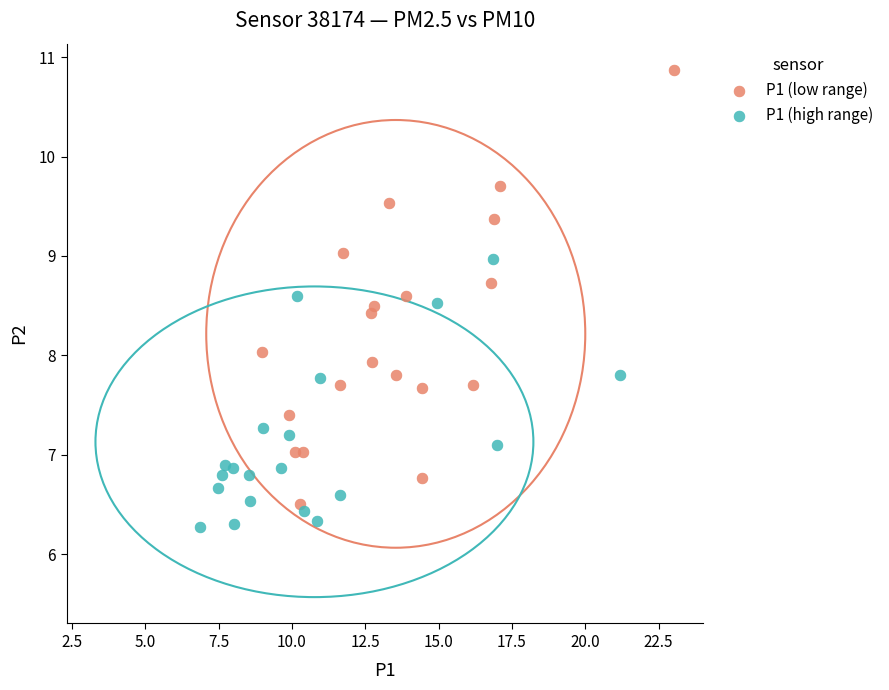

Which series reaches the minimum Y coordinate?

P1 (high range)